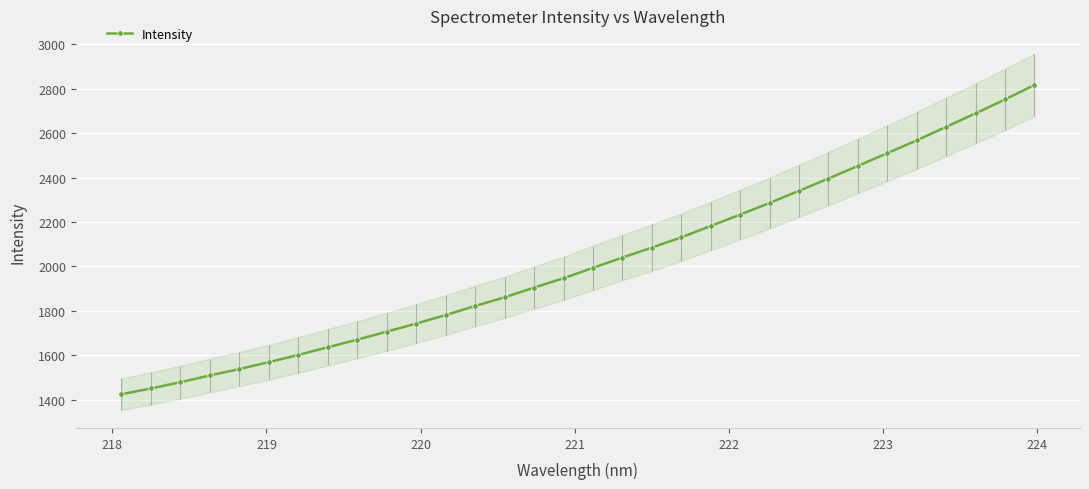

What is the value of the Intensity point at the 13th from the left?

1822.4